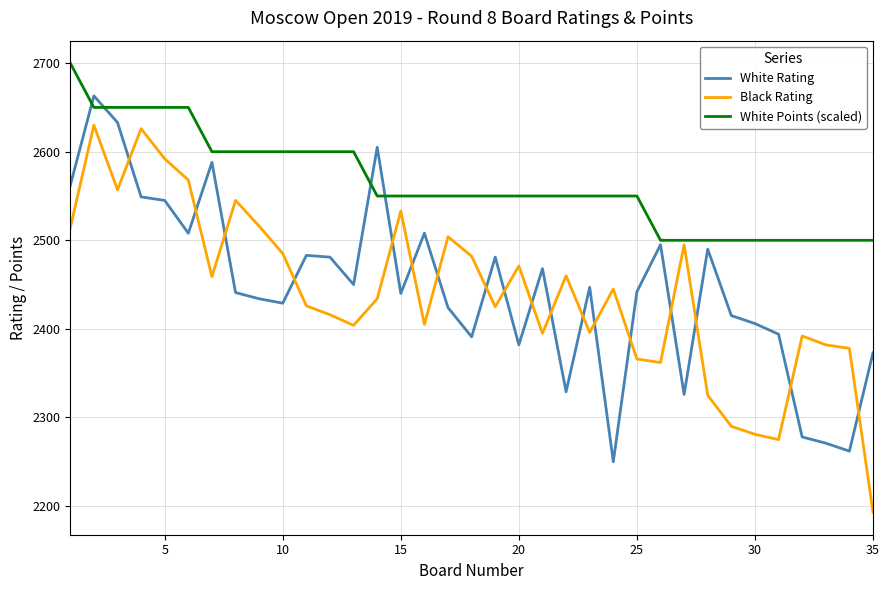

True or false: Black Rating and White Points (scaled) cross at least once.

False